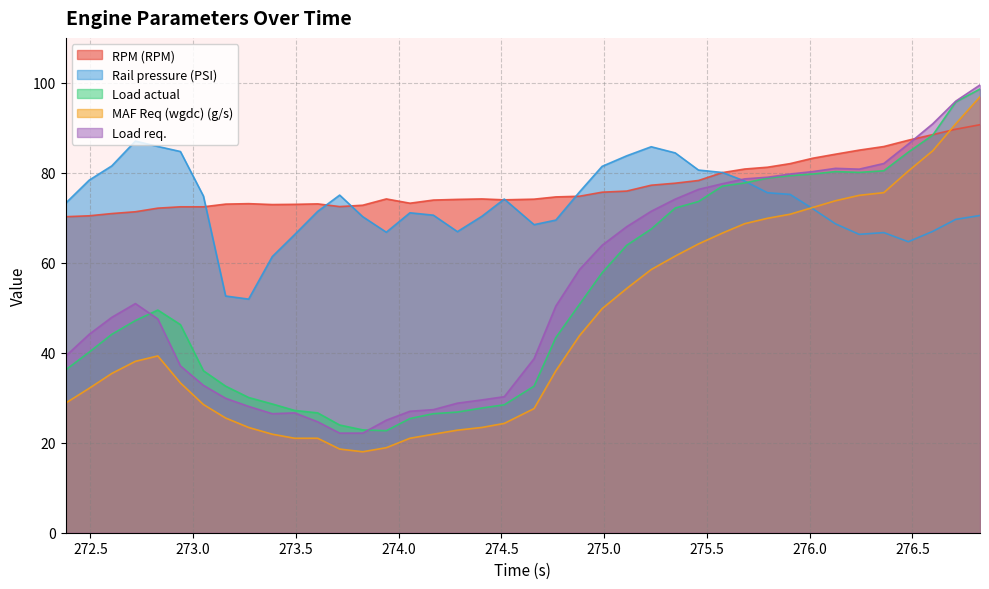

Which series has the largest range (max minus min)?

MAF Req (wgdc) (g/s)